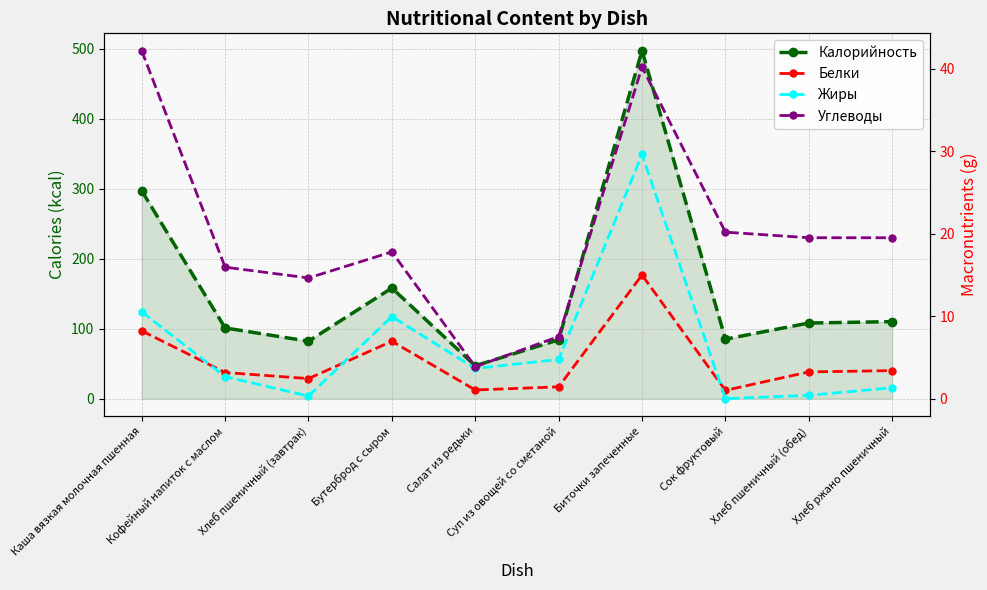

Which series has the widest spread of values?

Калорийность